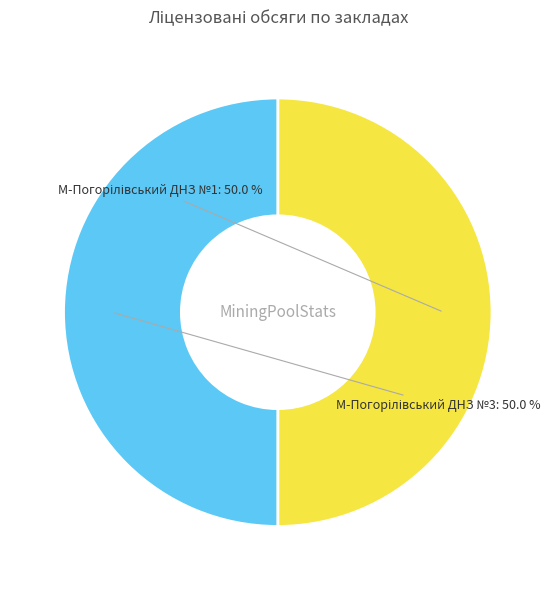

How many segments does this pie chart have?

2